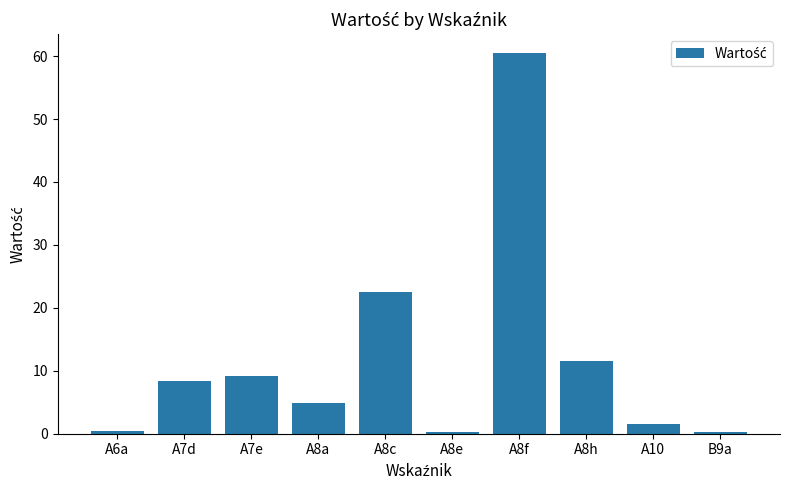

What is the smallest value displayed?

0.2